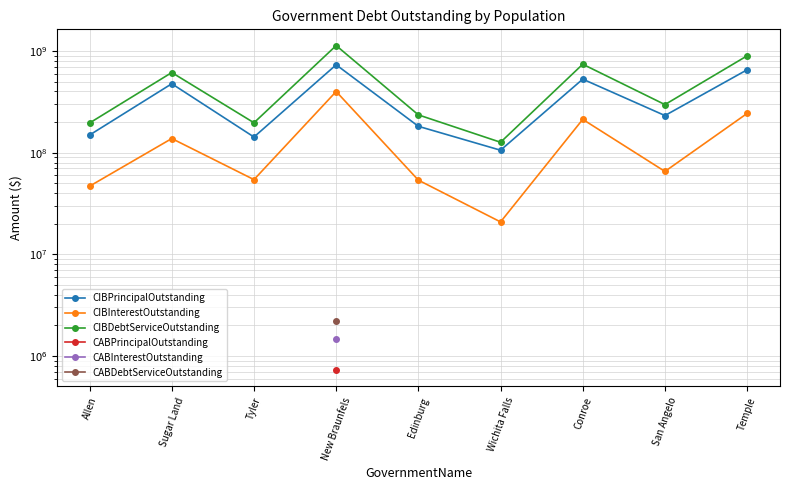

How many values in the CIBInterestOutstanding series are below 65388716?

4